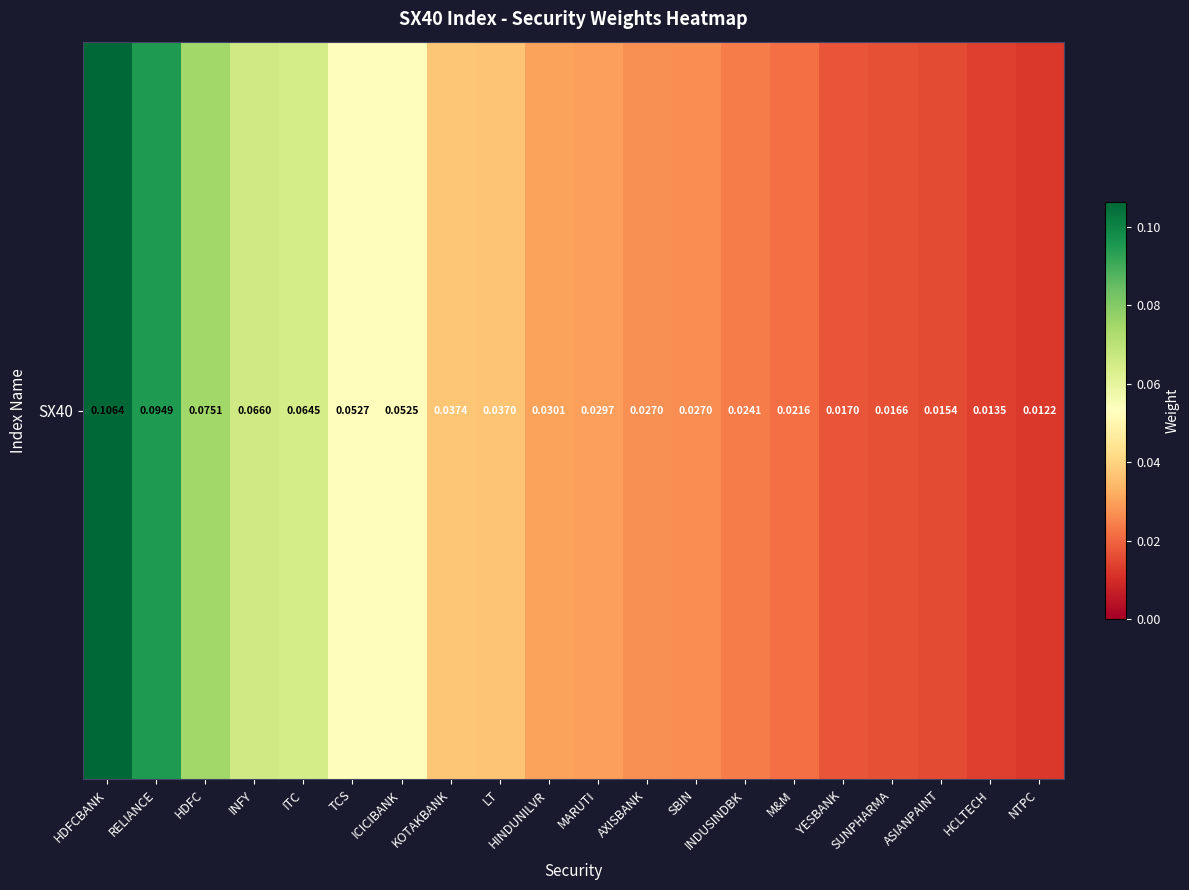

The chart shows a value of 0.0 at SUNPHARMA. True or false?

False